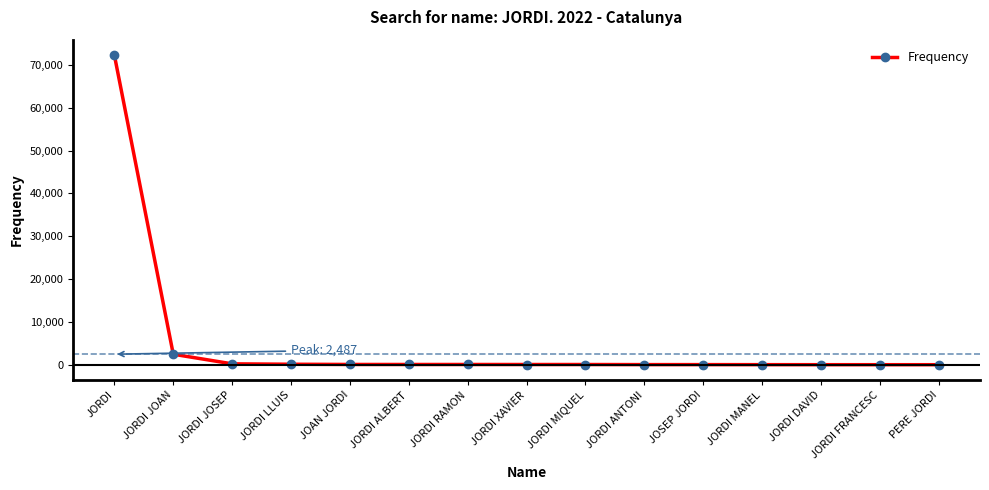

What is the change in value from JOAN JORDI to JORDI ALBERT?

-6